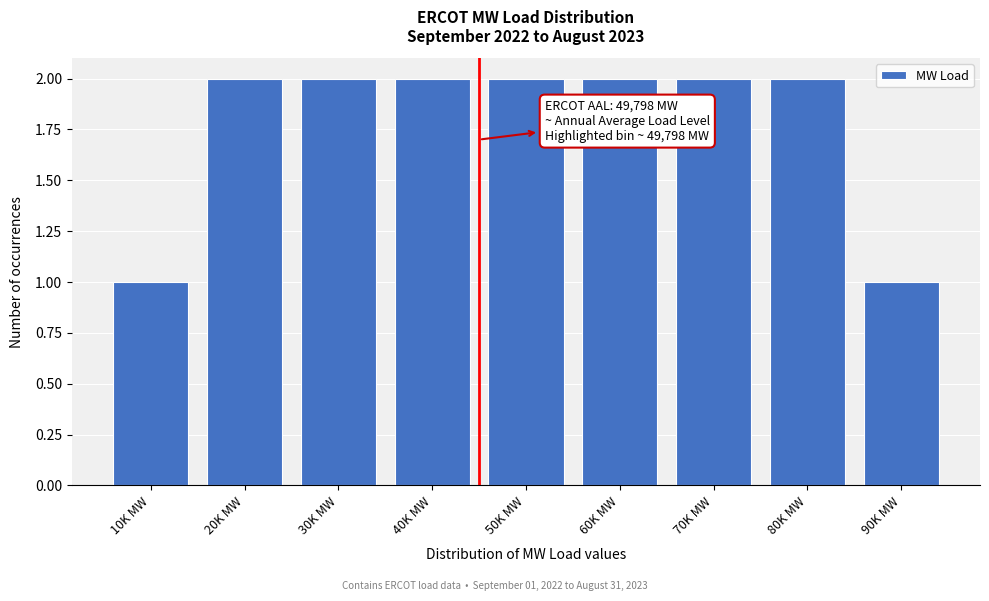

Reading left to right, extract all data points from this chart.

10K MW=1	20K MW=2	30K MW=2	40K MW=2	50K MW=2	60K MW=2	70K MW=2	80K MW=2	90K MW=1